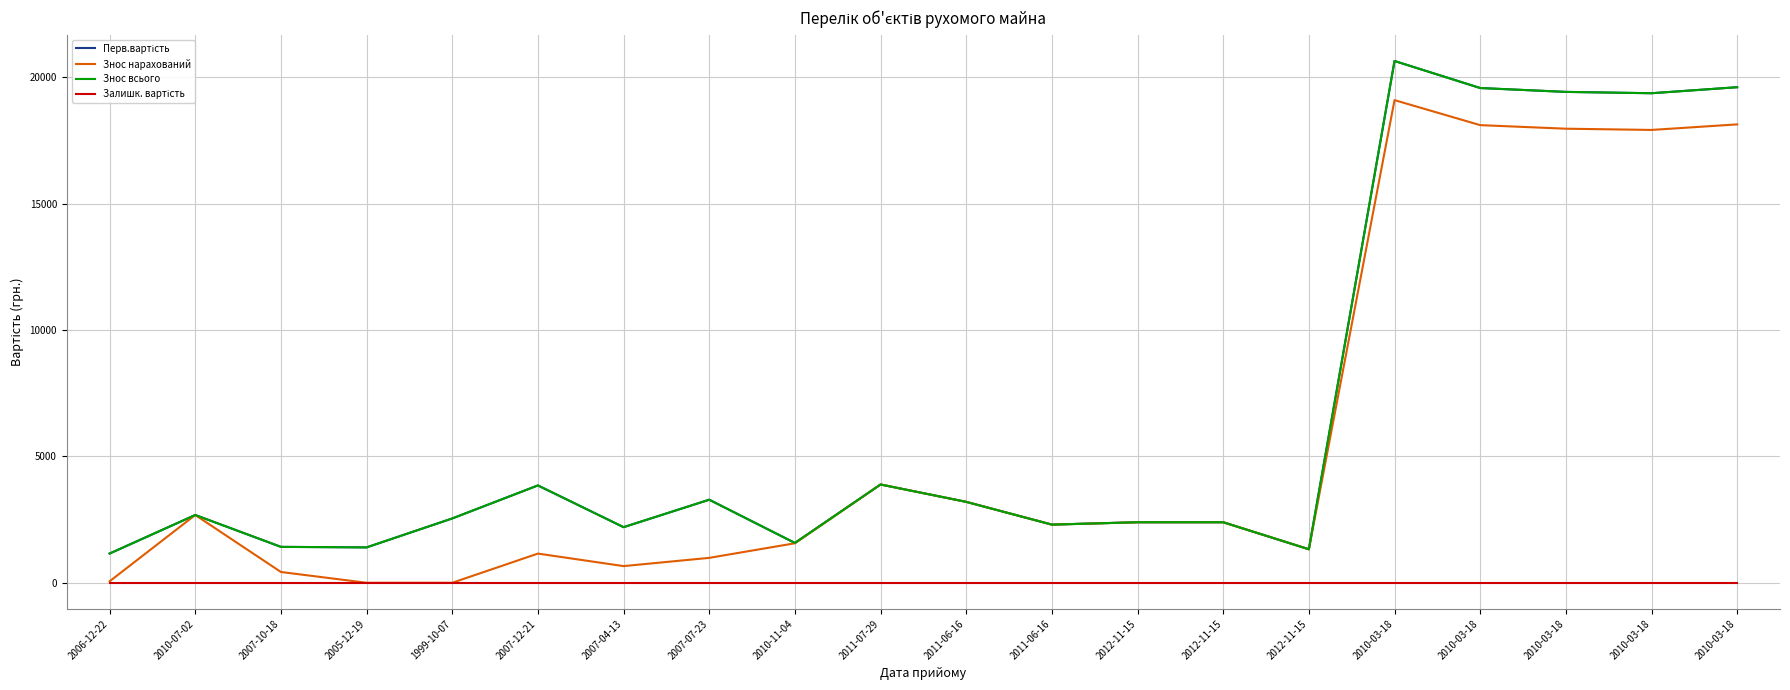

Does the chart have visible grid lines?

Yes